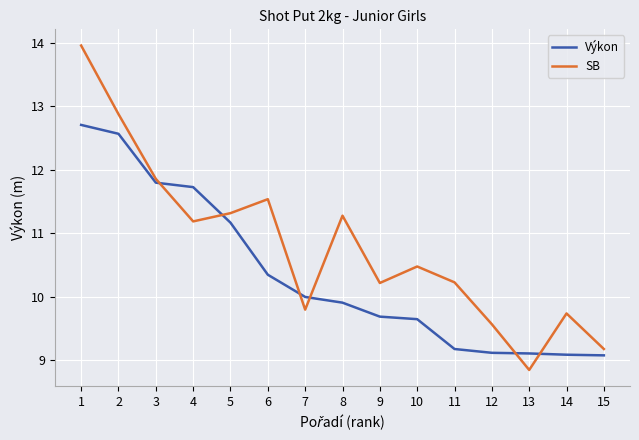

Does the chart have visible grid lines?

Yes